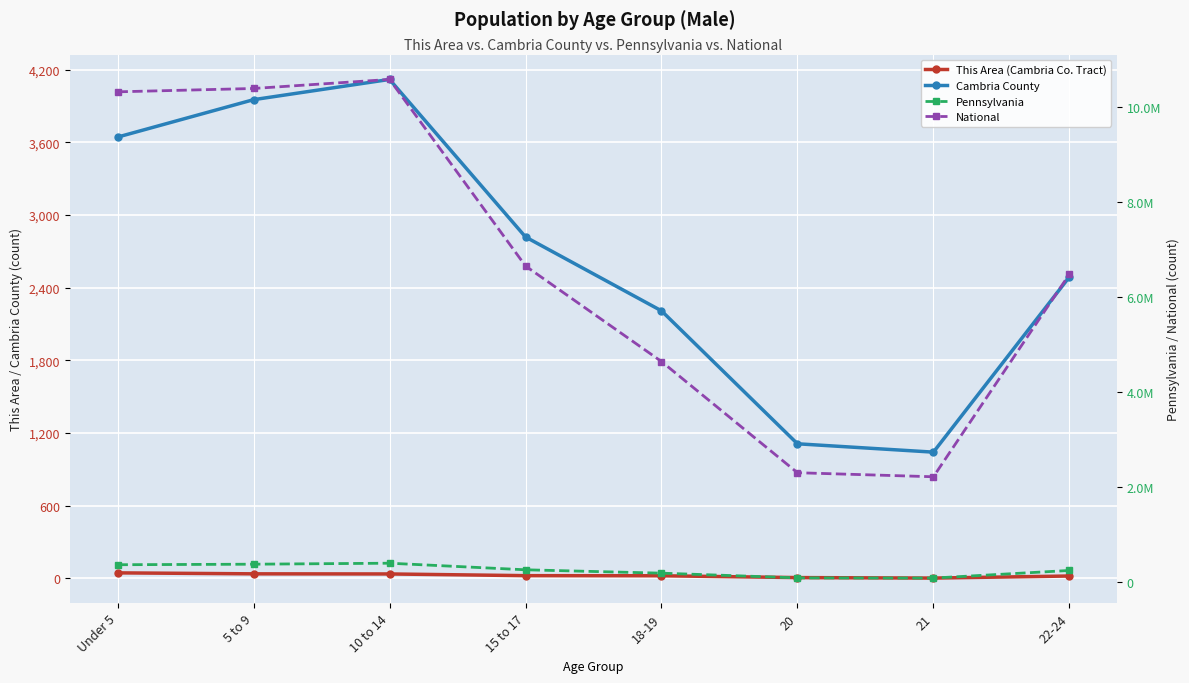

Is it true that National equals 2308319 at 20?

True